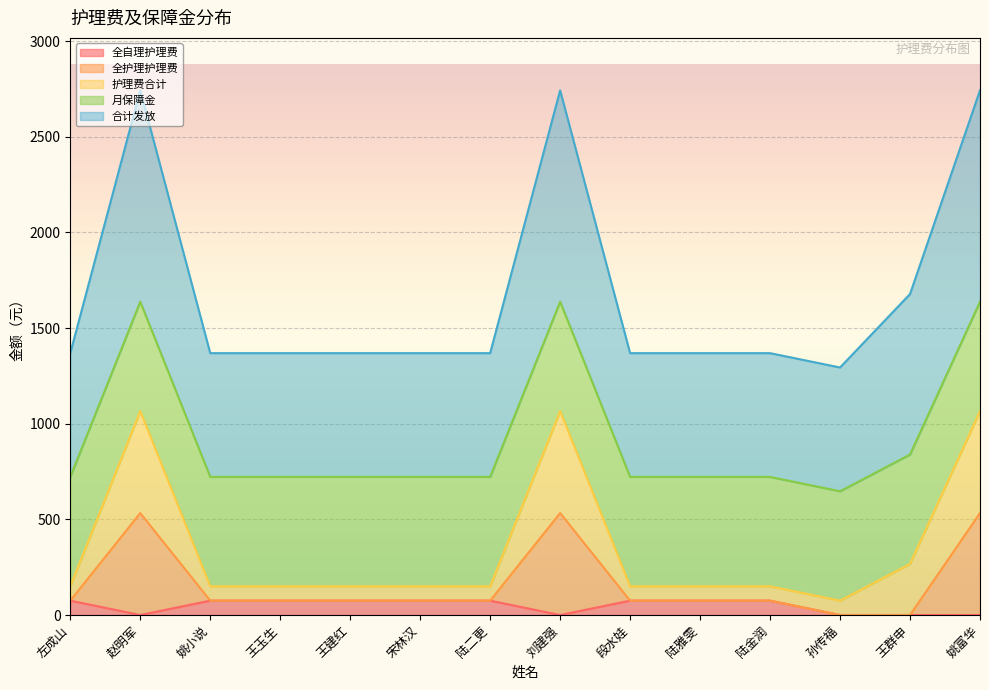

How many lines are shown in the chart?

5